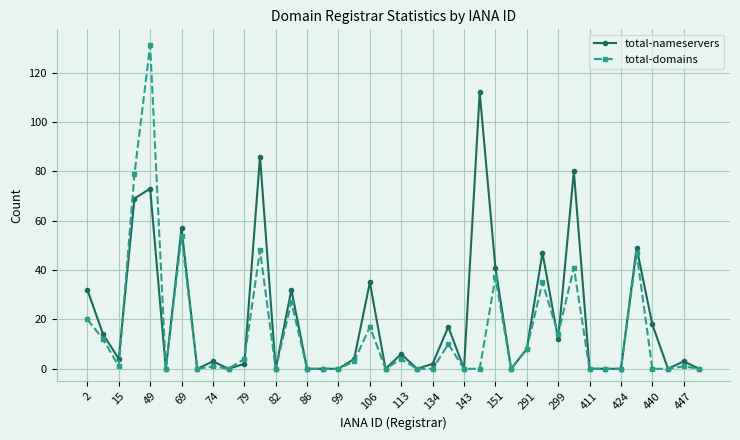

True or false: total-domains has more than 0 interior local peaks.

True